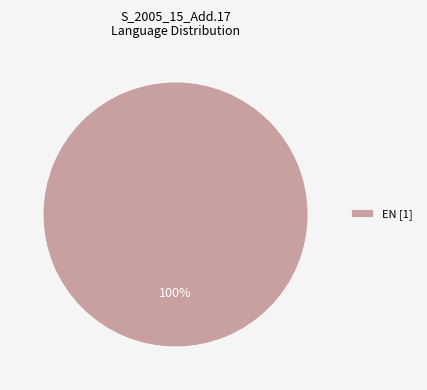

Which slice represents more than half of the pie?

EN [1]